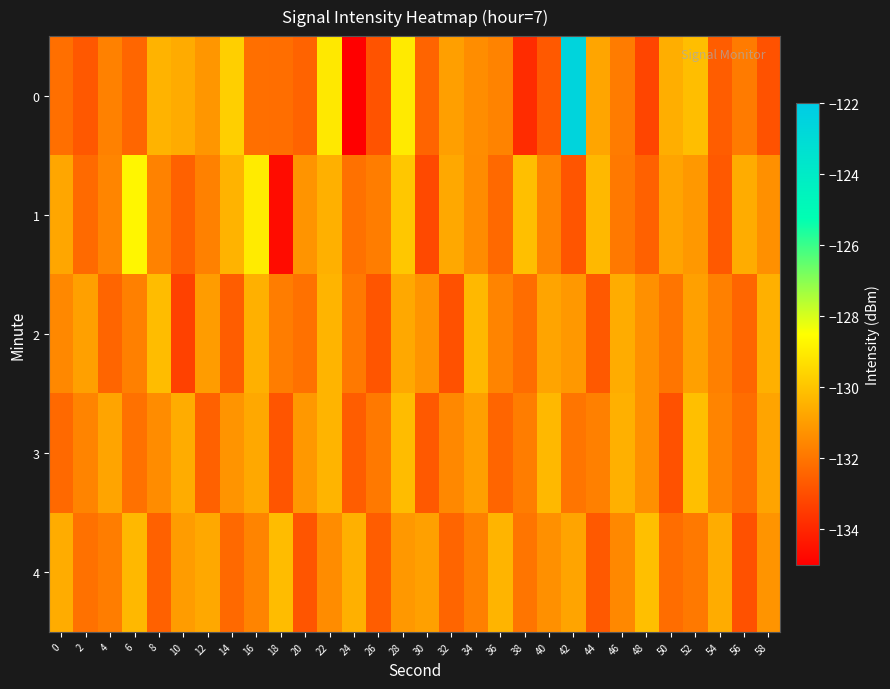

Which has a higher value, 50 or 26?

50